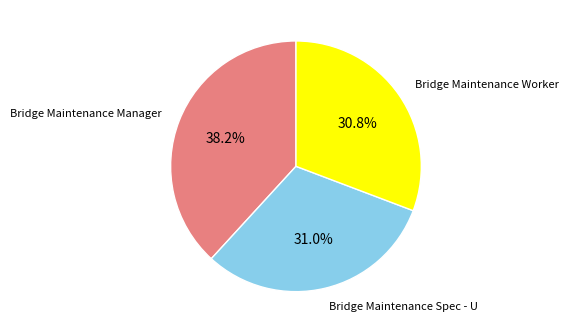

What is the ratio of the value at Bridge Maintenance Worker to the value at Bridge Maintenance Manager?

0.8